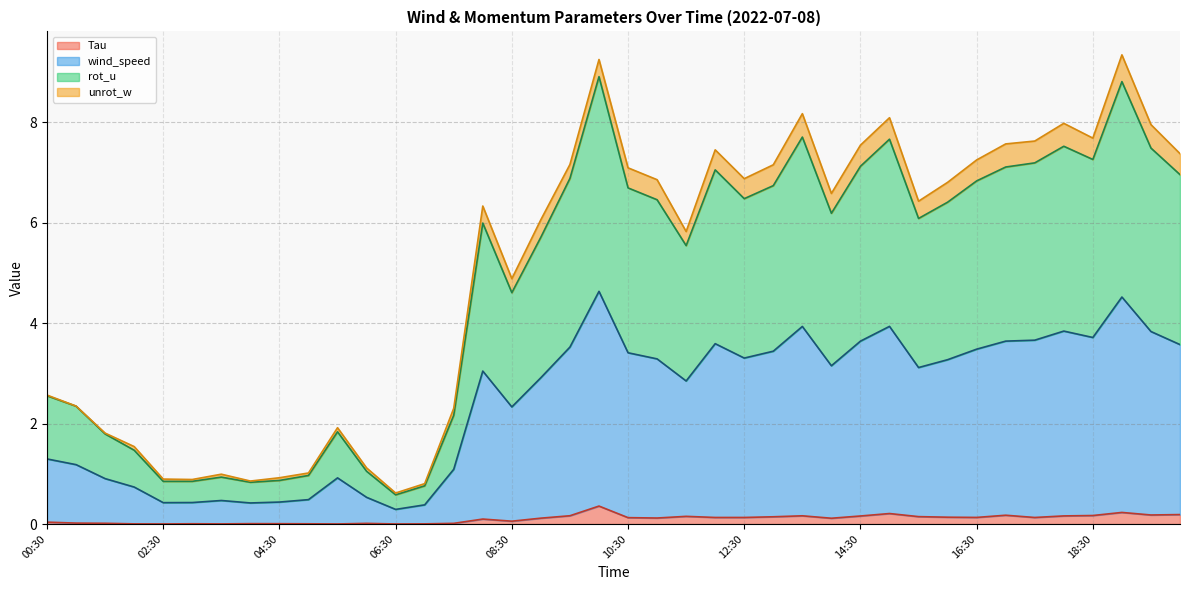

At how many categories does at least one series exceed 4?

25